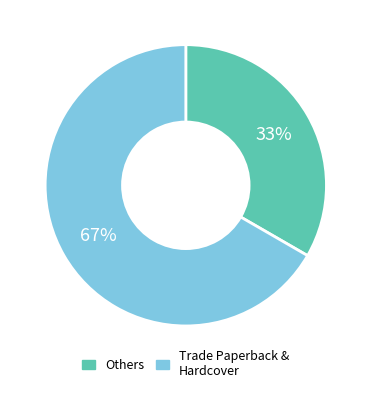

How many slices are in this pie chart?

2